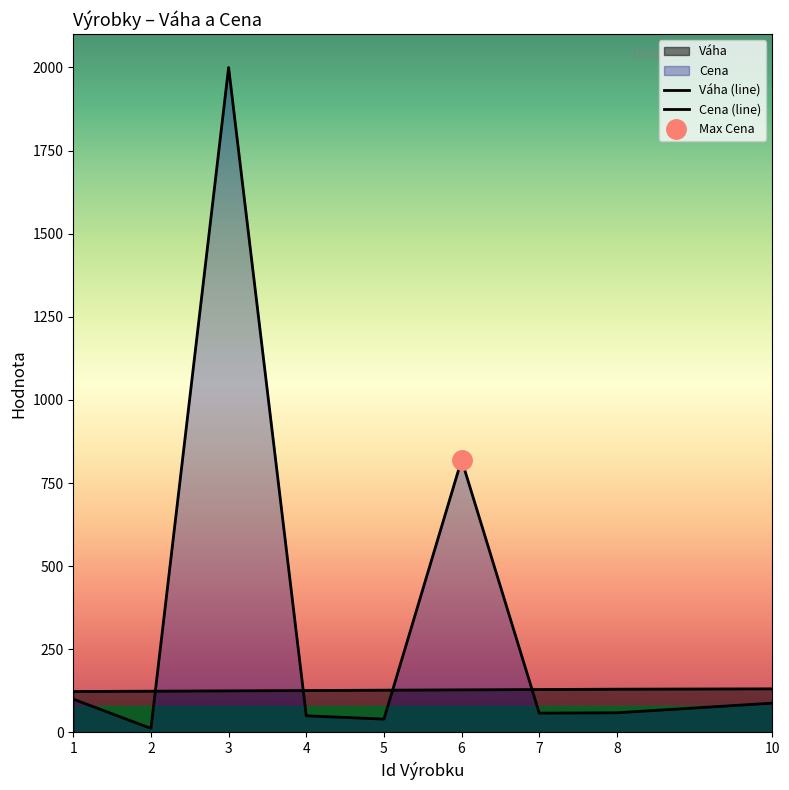

Rank the series by their average value, from highest to lowest.

Cena (line), Váha (line)